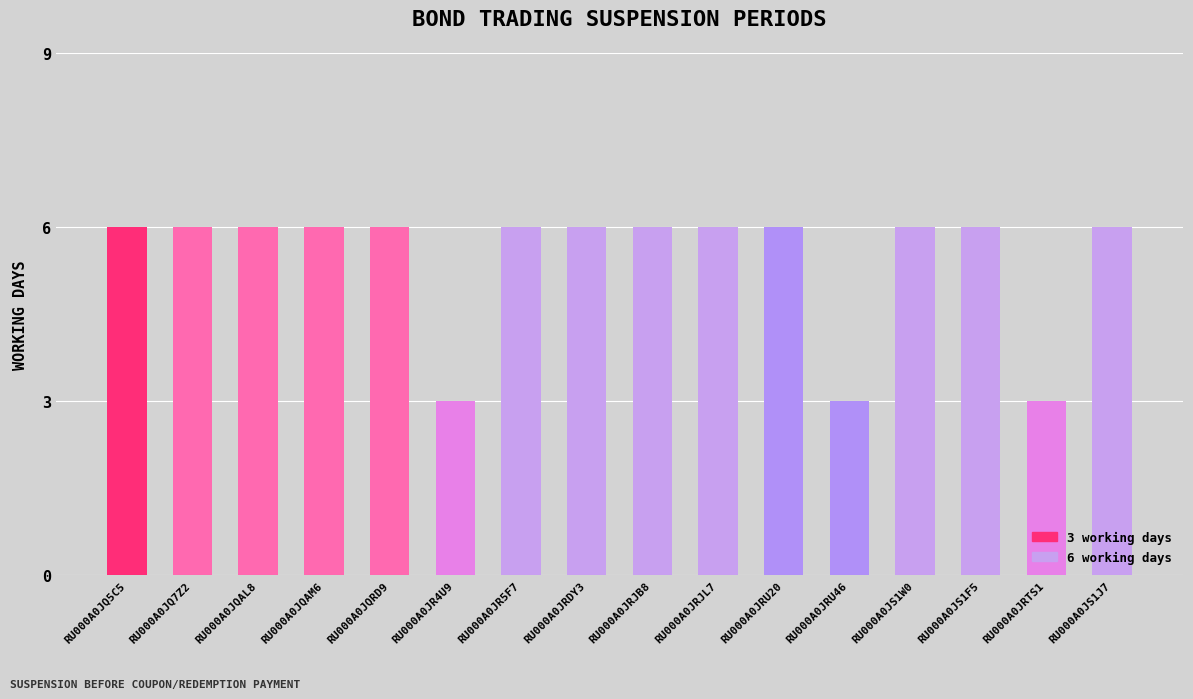

What is the approximate value at RU000A0JS1F5?

6